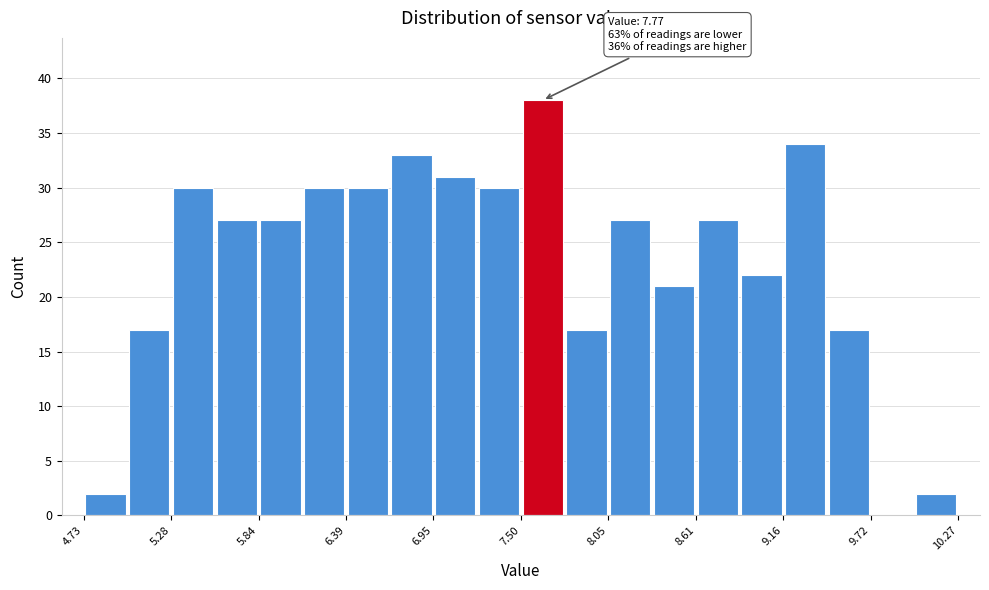

Read against the x-axis, roughly where is the centre of the tallest bar?

7.6